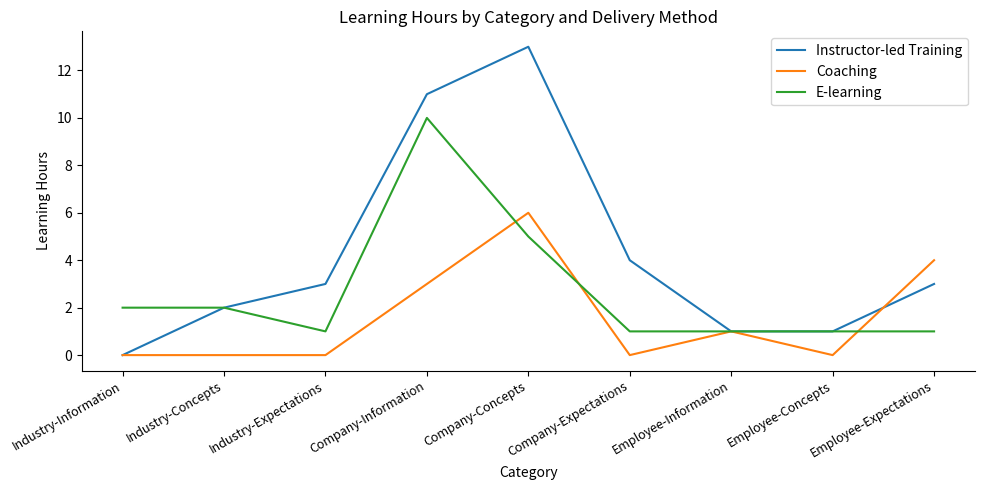

What is the difference between the Coaching values at Company-Information and Company-Concepts?

3